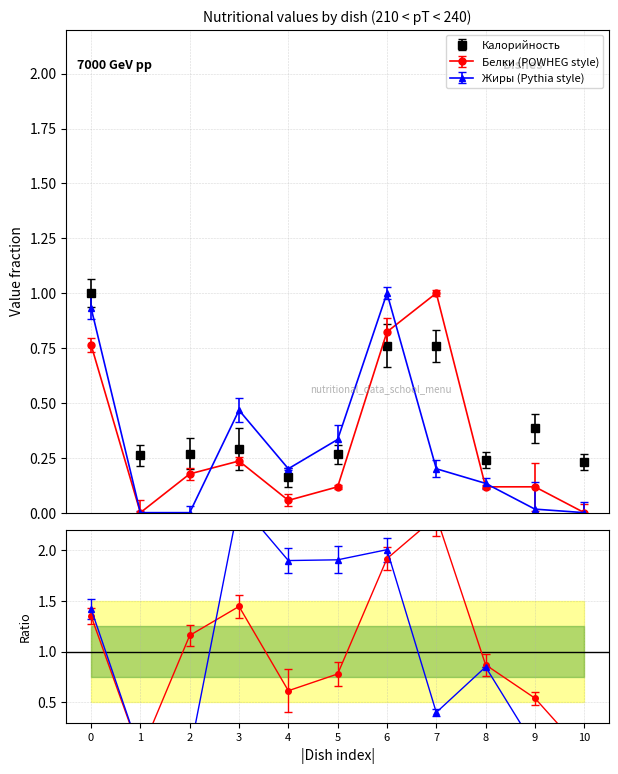

How many times do Калорийность and Белки cross each other?

2